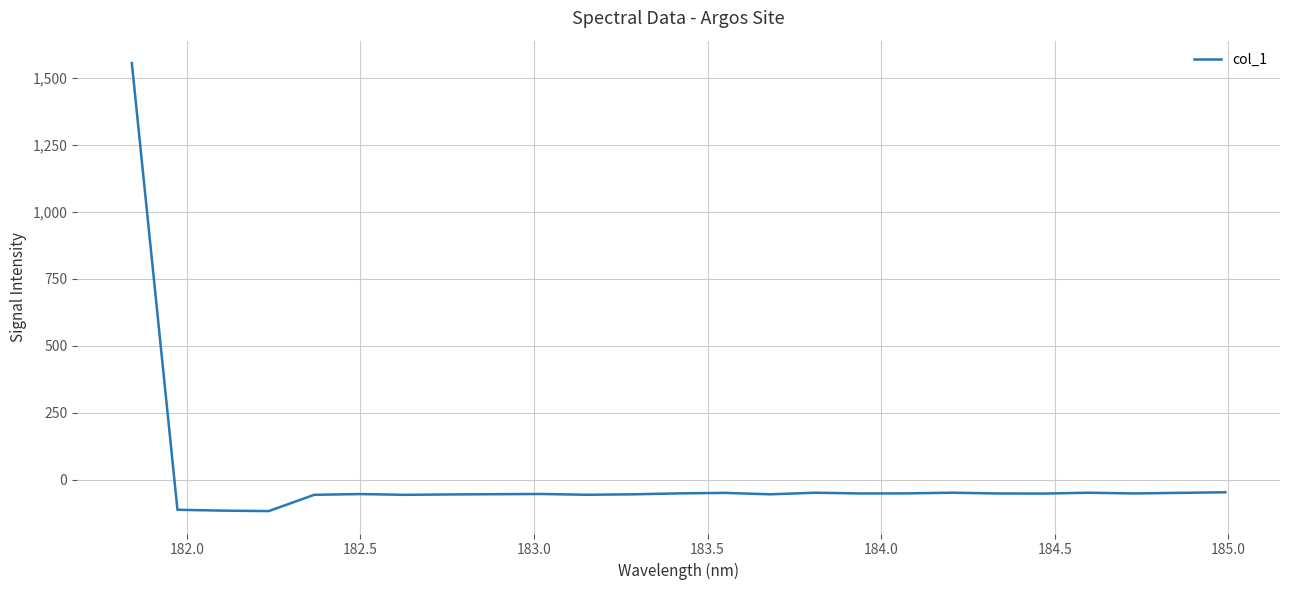

What is the difference between the maximum and minimum values?

1674.0